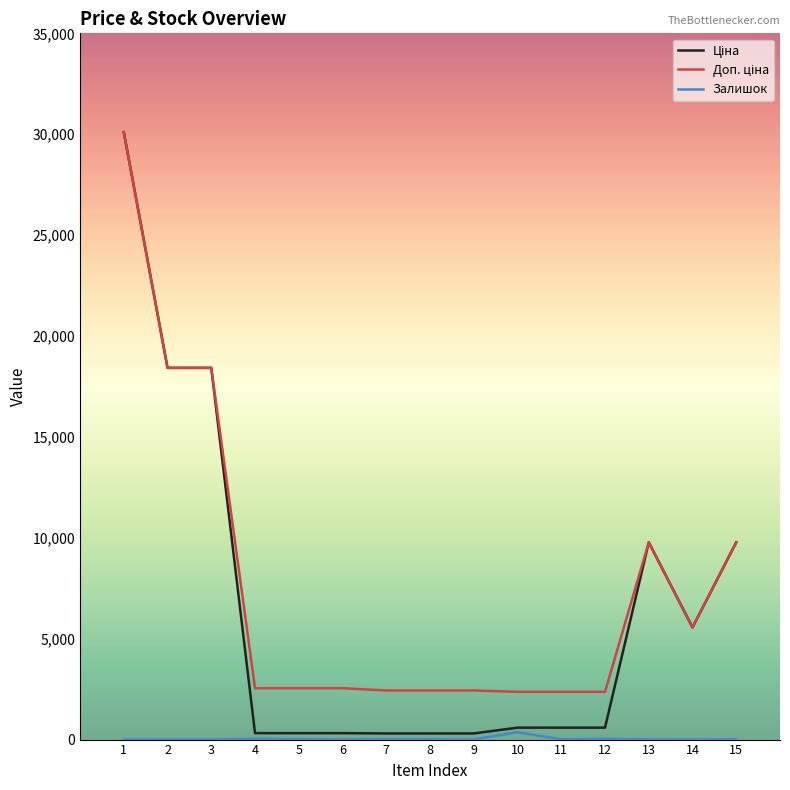

What is the maximum value shown in the chart?

30102.8